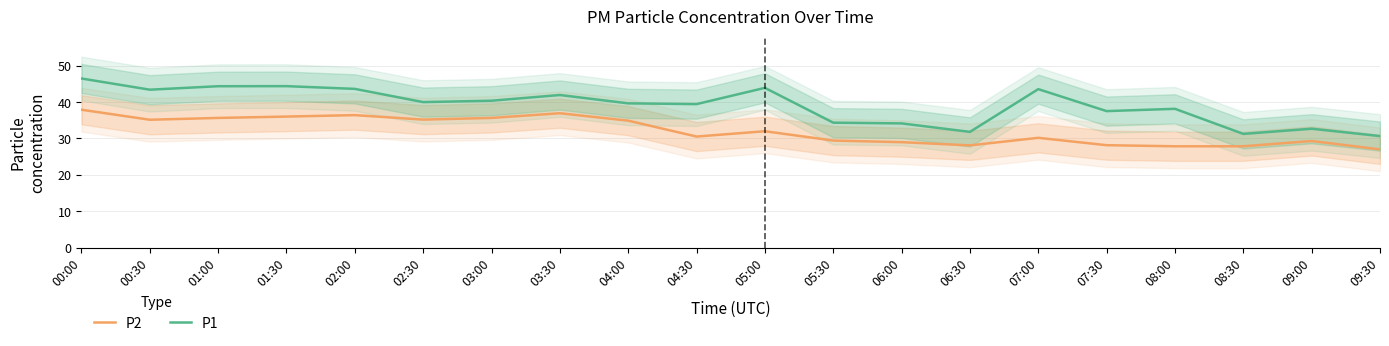

Reading left to right, what are all the values shown in this chart?

P2: 00:00=37.9	00:30=35.1	01:00=35.6	01:30=36.0	02:00=36.4	02:30=35.2	03:00=35.6	03:30=36.9	04:00=34.9	04:30=30.5	05:00=32.0	05:30=29.4	06:00=29.0	06:30=28.1	07:00=30.2	07:30=28.1	08:00=27.9	08:30=27.9	09:00=29.3	09:30=27.0
P1: 00:00=46.5	00:30=43.4	01:00=44.3	01:30=44.4	02:00=43.6	02:30=40.0	03:00=40.4	03:30=41.9	04:00=39.6	04:30=39.4	05:00=43.9	05:30=34.3	06:00=34.1	06:30=31.8	07:00=43.5	07:30=37.5	08:00=38.1	08:30=31.2	09:00=32.7	09:30=30.6